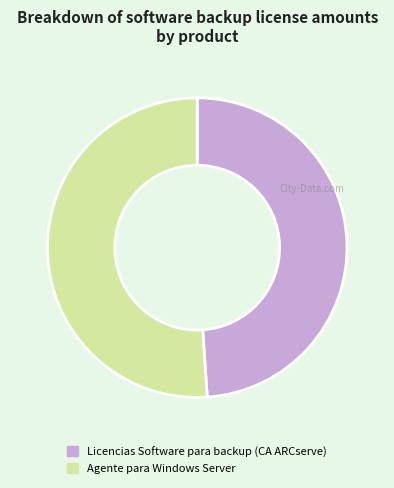

Is there a majority slice in this chart?

Yes